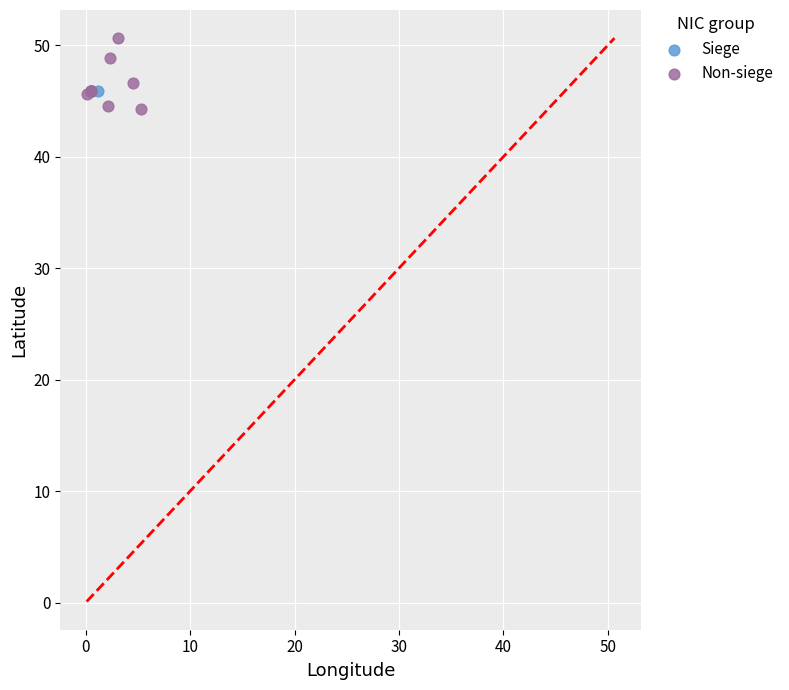

Which series has the widest spread of Y values?

Non-siege